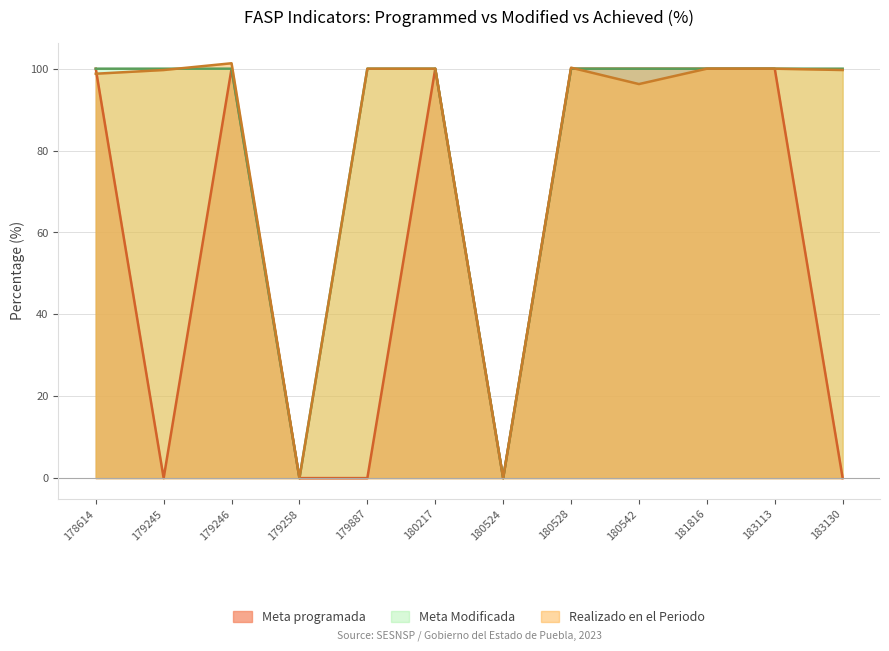

Where does the Realizado en el Periodo series first go above 100?

179246